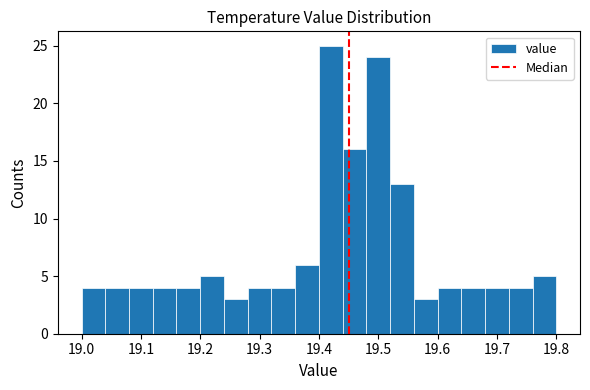

Reading left to right, transcribe this chart: for each bar, give the range it covers on the x-axis and its height. The values are not printed on the chart, so give them approximately, as read against the axis.

19.00 to 19.04: 4
19.04 to 19.08: 4
19.08 to 19.12: 4
19.12 to 19.16: 4
19.16 to 19.20: 4
19.20 to 19.24: 5
19.24 to 19.28: 3
19.28 to 19.32: 4
19.32 to 19.36: 4
19.36 to 19.40: 6
19.40 to 19.44: 25
19.44 to 19.48: 16
19.48 to 19.52: 24
19.52 to 19.56: 13
19.56 to 19.60: 3
19.60 to 19.64: 4
19.64 to 19.68: 4
19.68 to 19.72: 4
19.72 to 19.76: 4
19.76 to 19.80: 5